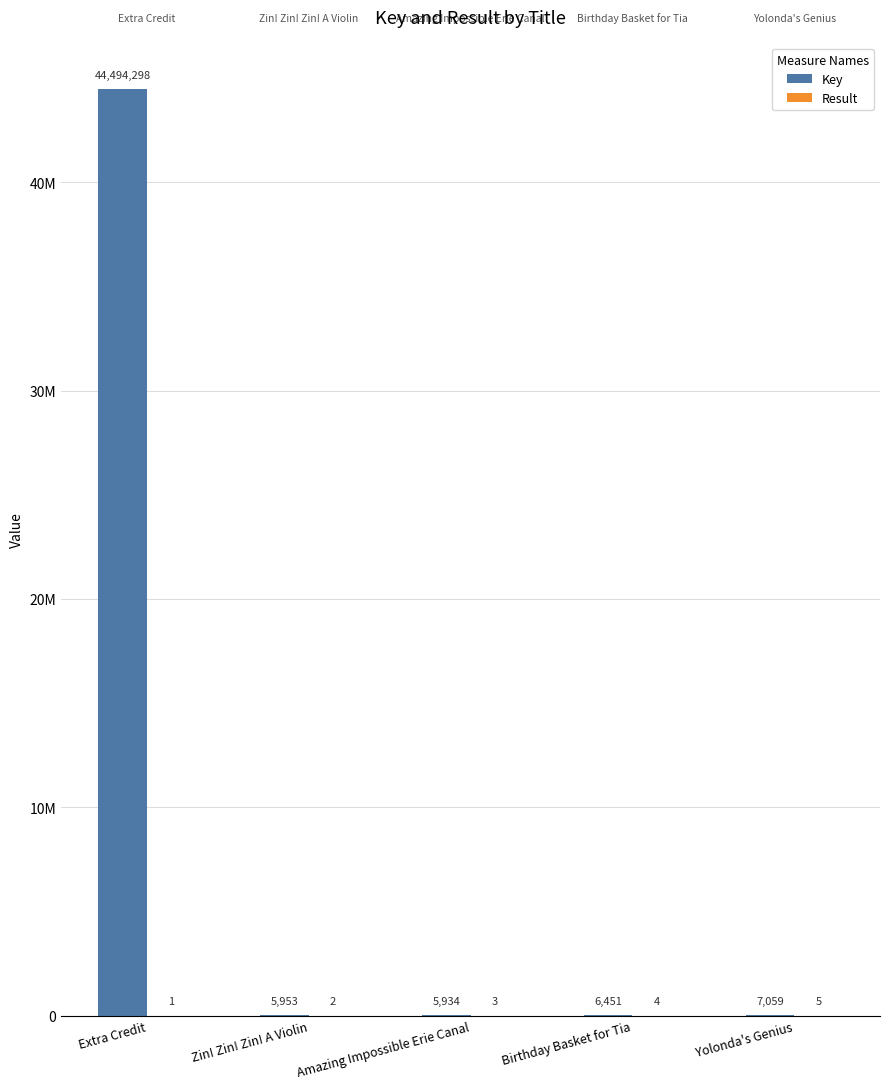

Reading left to right, transcribe all the data shown in this chart.

Key: Extra Credit=44494298	Zin! Zin! Zin! A Violin=5953	Amazing Impossible Erie Canal=5934	Birthday Basket for Tia=6451	Yolonda's Genius=7059
Result: Extra Credit=1	Zin! Zin! Zin! A Violin=2	Amazing Impossible Erie Canal=3	Birthday Basket for Tia=4	Yolonda's Genius=5